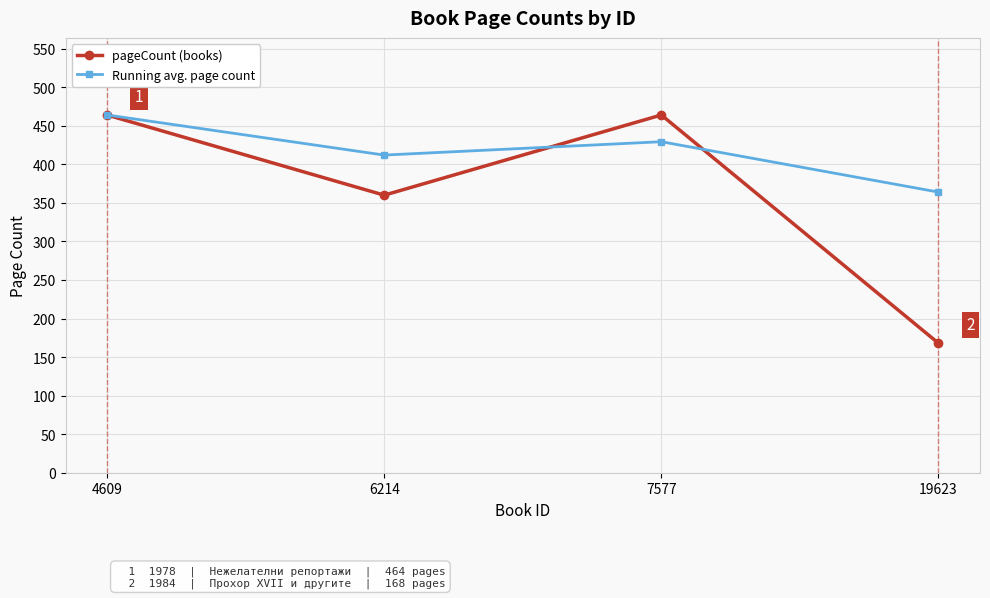

What is the average value of the Running avg. page count series?

417.3